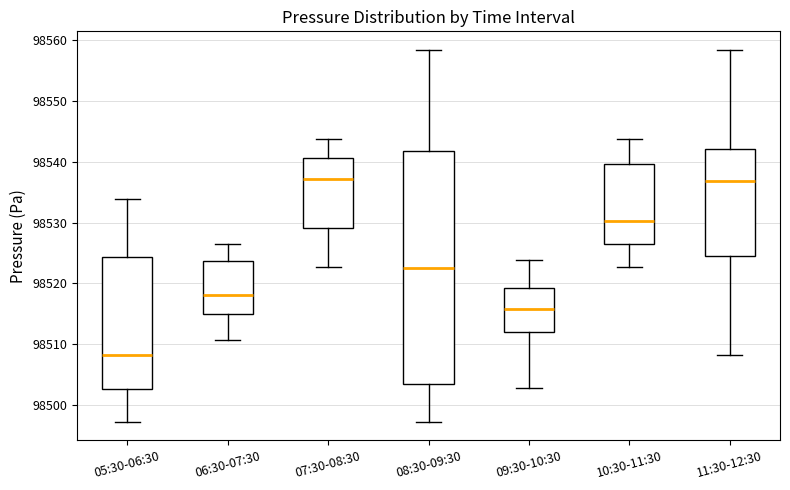

Reading left to right, transcribe this box plot: for each box, give where its median line is, the range the box spans, and where its two whiskers end, as read against the y-axis. The values are not printed on the chart, so give them approximately, as read against the axis.

05:30-06:30: median 98508, box 98503 to 98524, whiskers 98497 to 98534
06:30-07:30: median 98518, box 98515 to 98524, whiskers 98511 to 98526
07:30-08:30: median 98537, box 98529 to 98541, whiskers 98523 to 98544
08:30-09:30: median 98523, box 98503 to 98542, whiskers 98497 to 98558
09:30-10:30: median 98516, box 98512 to 98519, whiskers 98503 to 98524
10:30-11:30: median 98530, box 98526 to 98540, whiskers 98523 to 98544
11:30-12:30: median 98537, box 98524 to 98542, whiskers 98508 to 98558